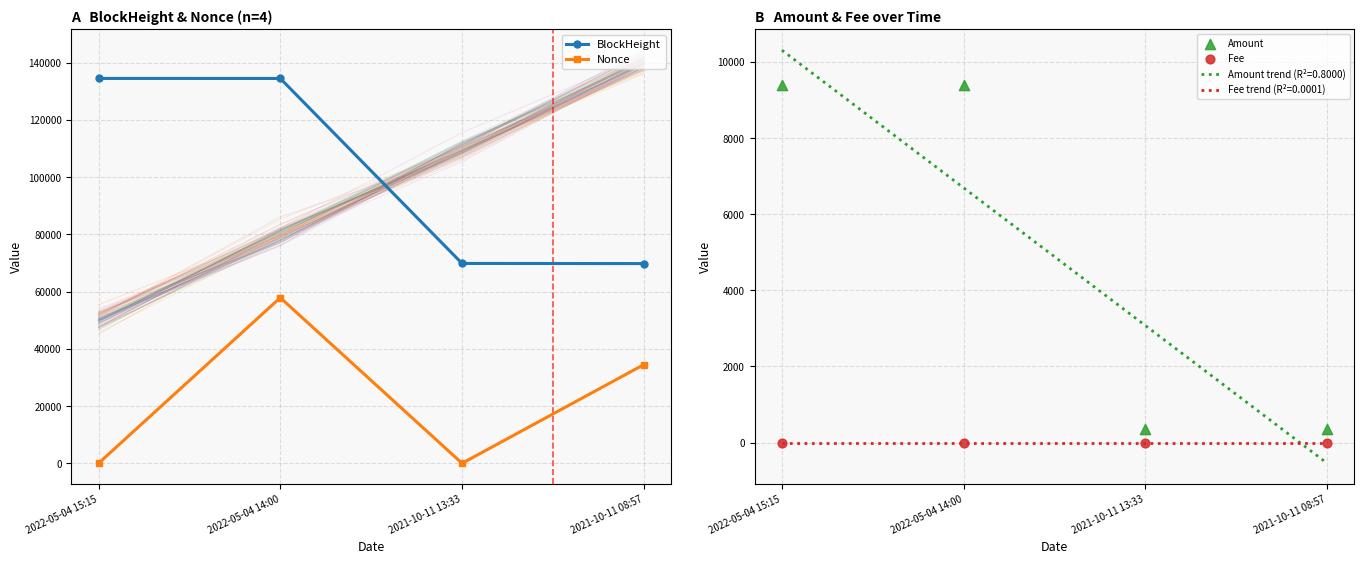

Which series has the largest total across all categories?

BlockHeight